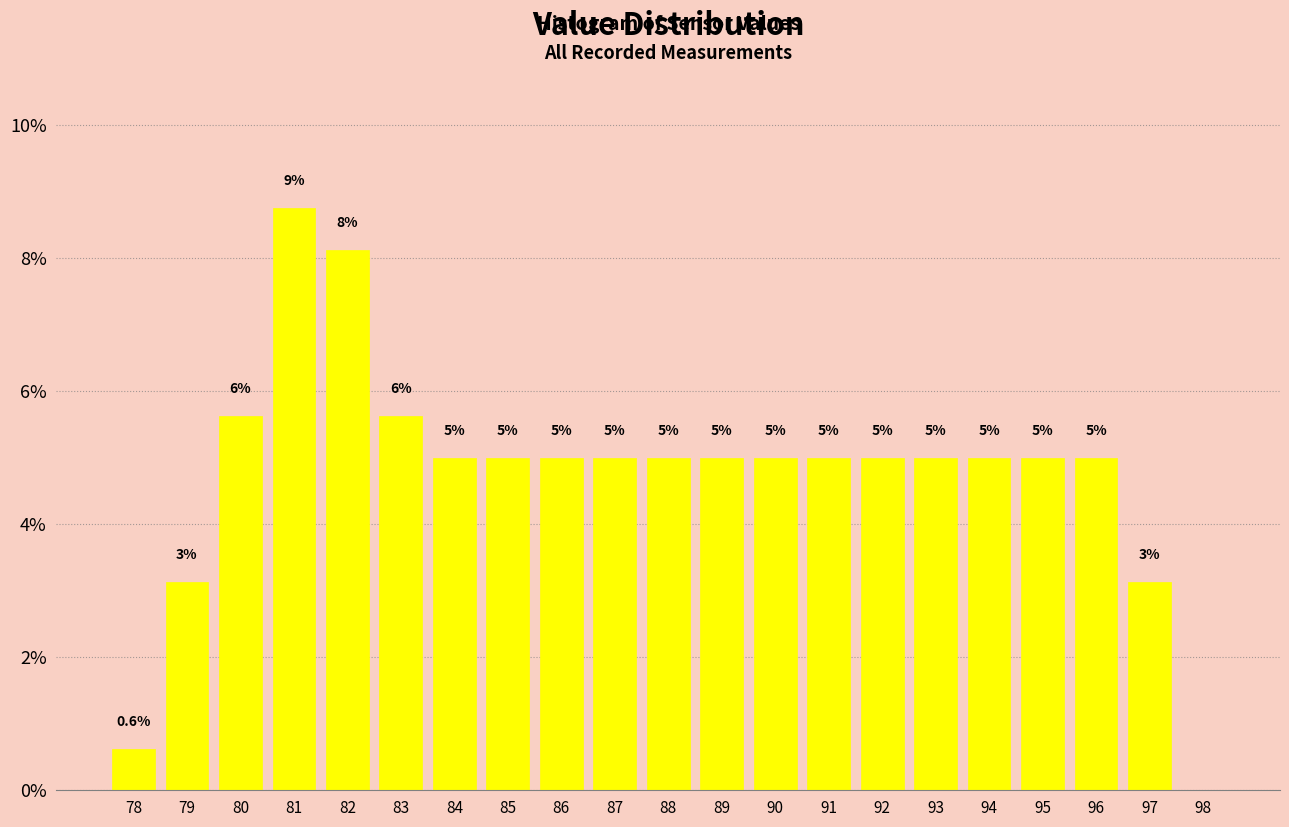

The value at 81 is 12.2. True or false?

False